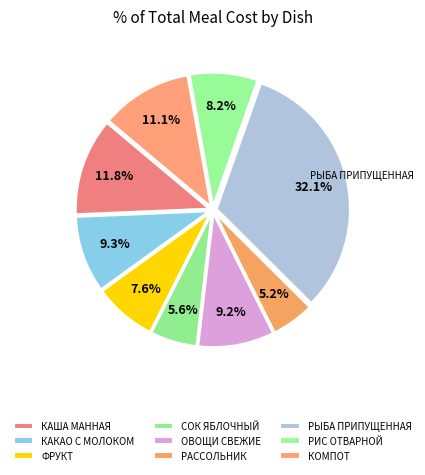

True or false: ФРУКТ accounts for 1% of the total.

False